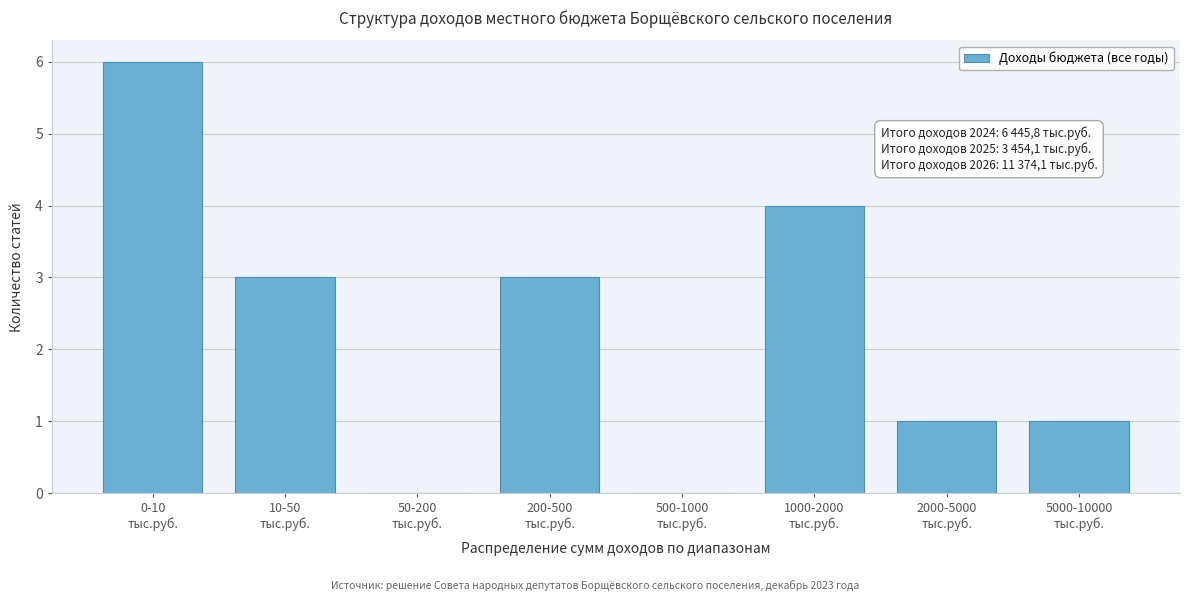

What is the maximum value shown in the chart?

6